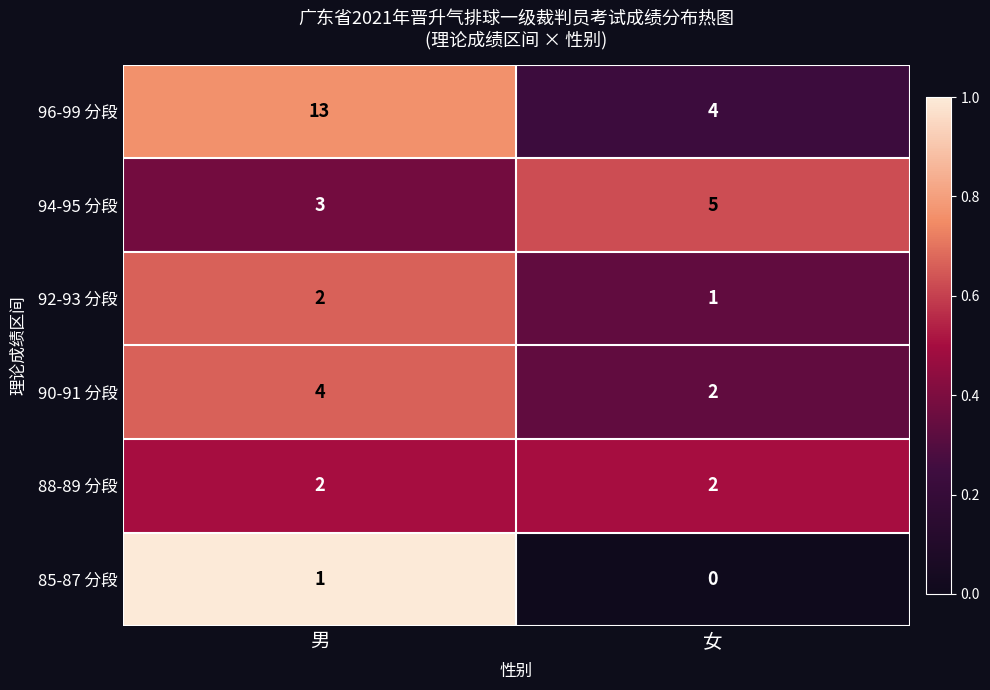

At which category does the chart reach its peak across all series?

男